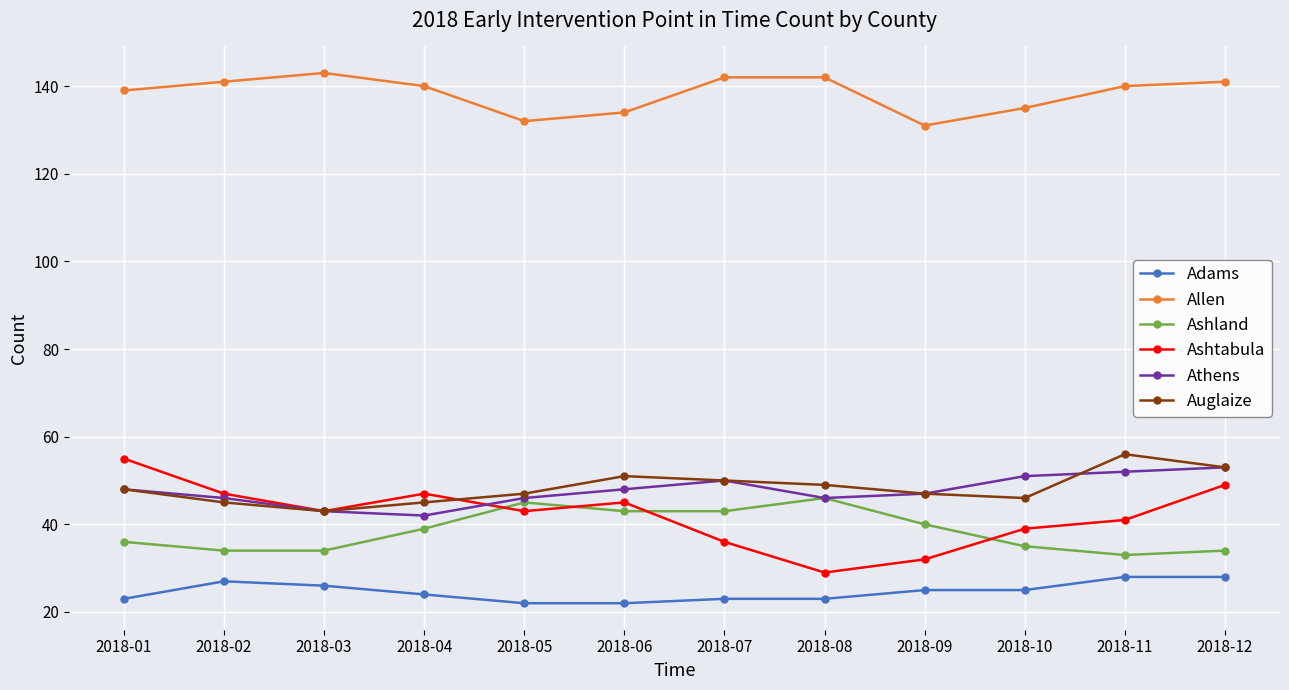

True or false: Athens has a value of 84 at 2018-10.

False